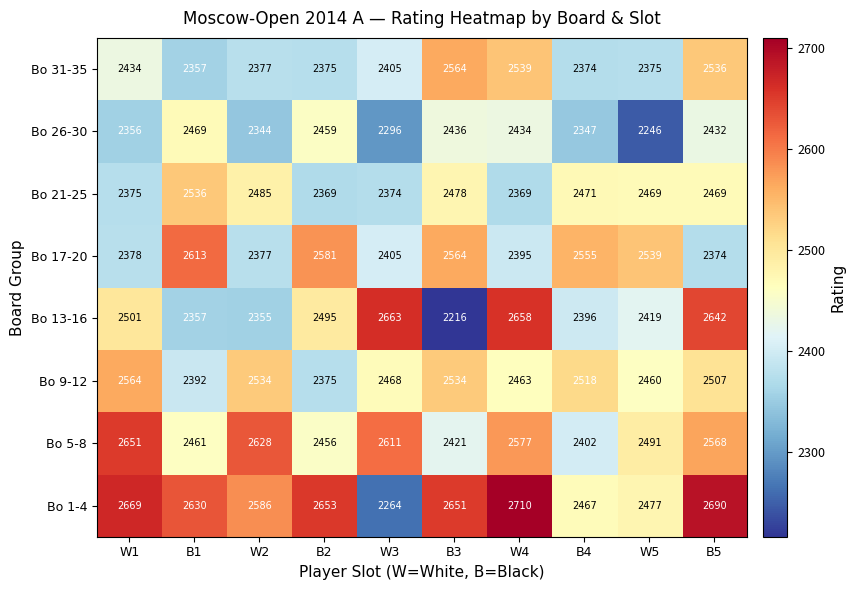

At W1, list the series in order from smallest to largest.

Bo 26-30, Bo 21-25, Bo 17-20, Bo 31-35, Bo 13-16, Bo 9-12, Bo 5-8, Bo 1-4